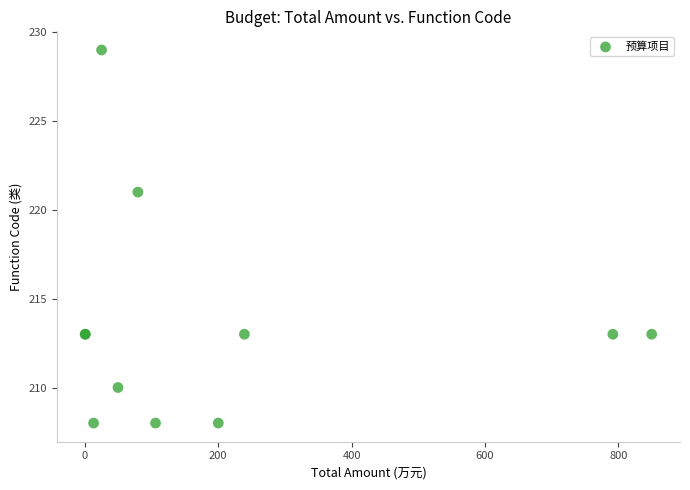

What Y value in the scatter plot is closest to 218?

221